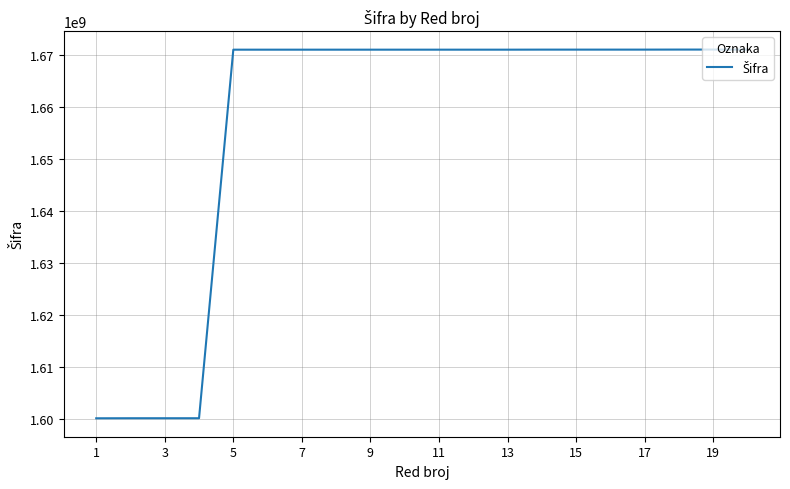

What is the difference between the maximum and minimum values?

70871388